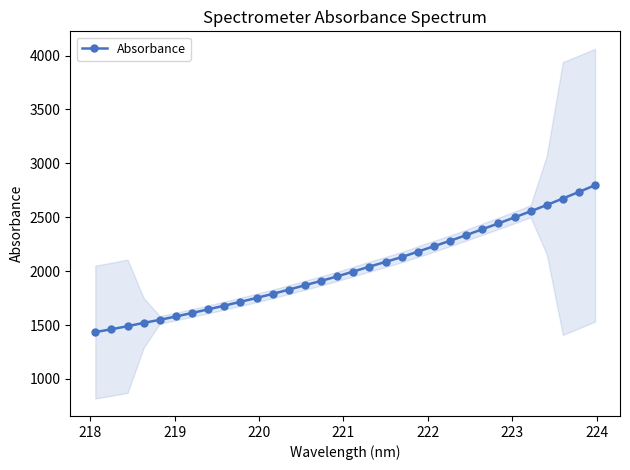

What is the highest value of the Absorbance series?

2797.0